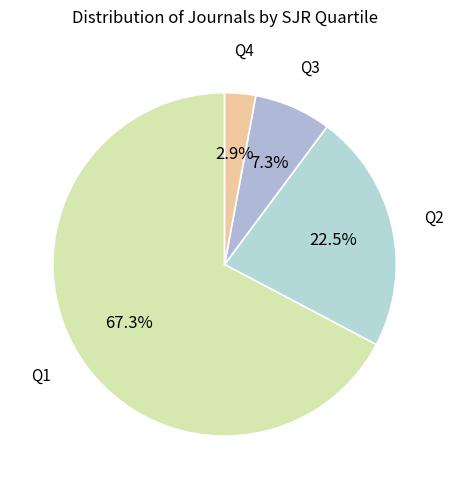

Which slice is the largest?

Q1